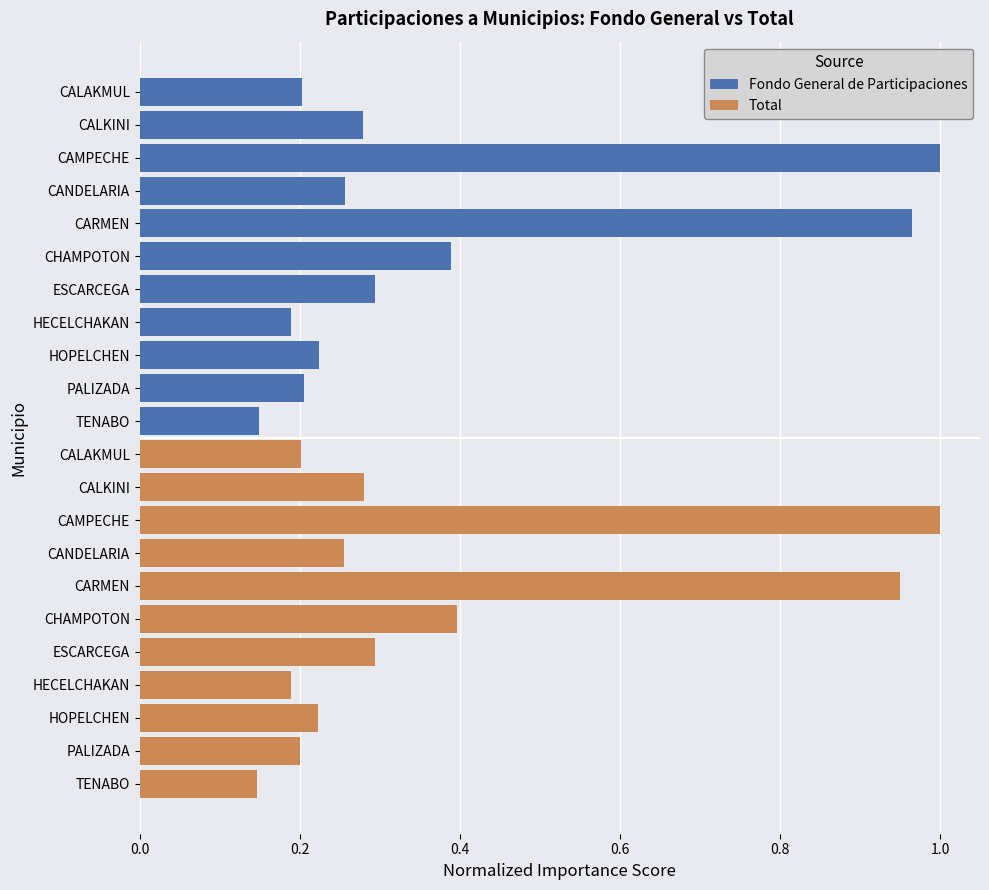

Which series has the largest range (max minus min)?

Total